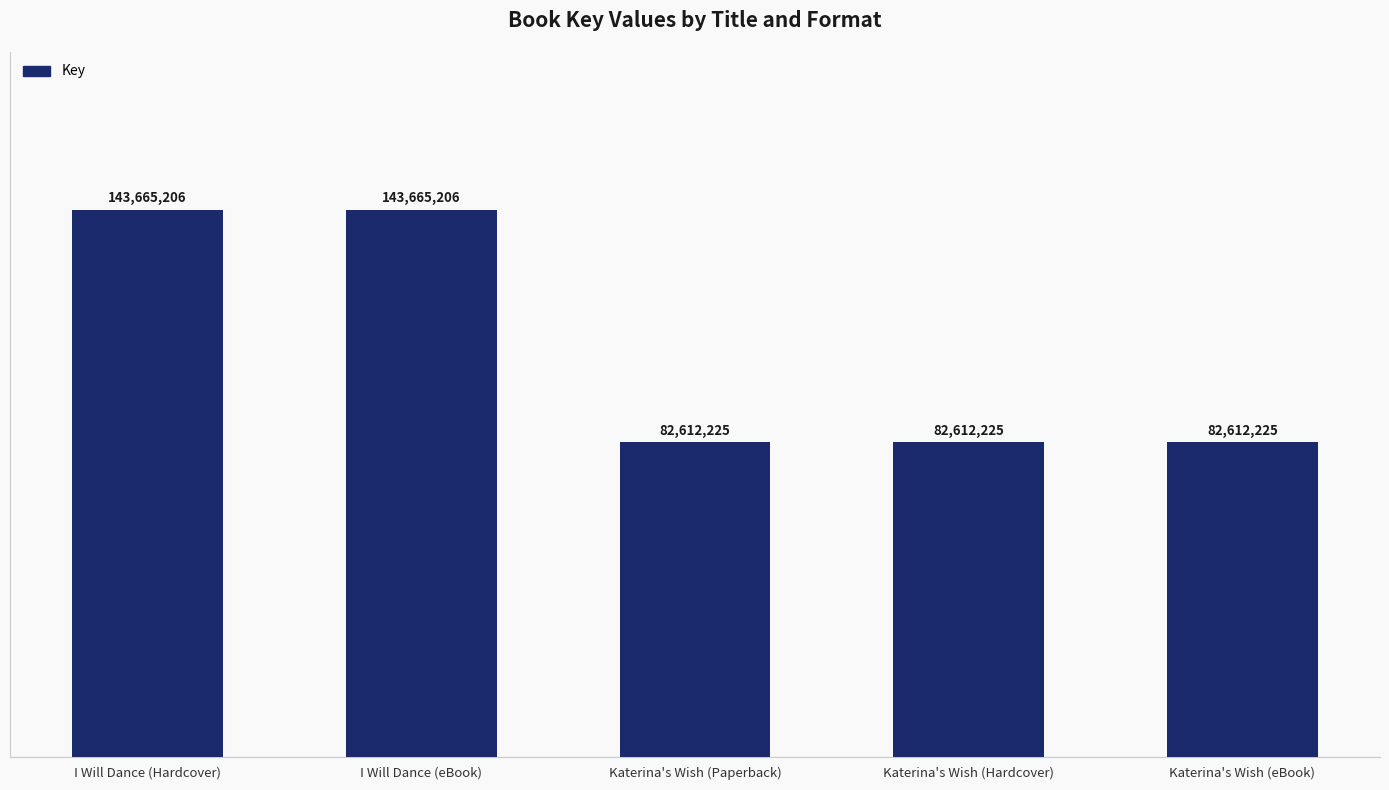

At which category does the chart reach its minimum across all series?

Katerina's Wish (Paperback)